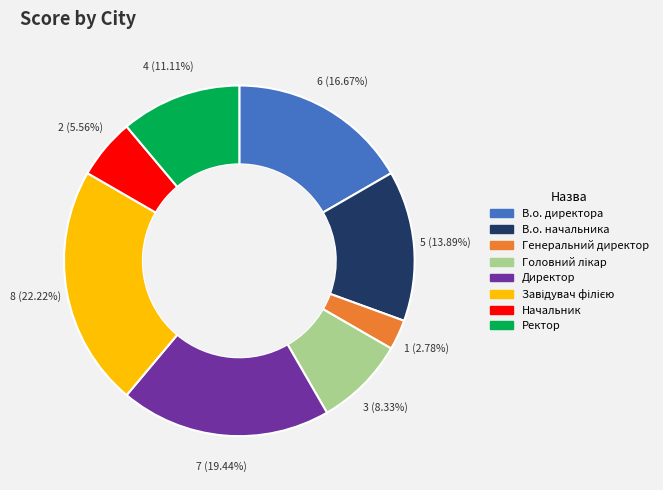

Which category has the smallest portion of the pie?

Генеральний директор